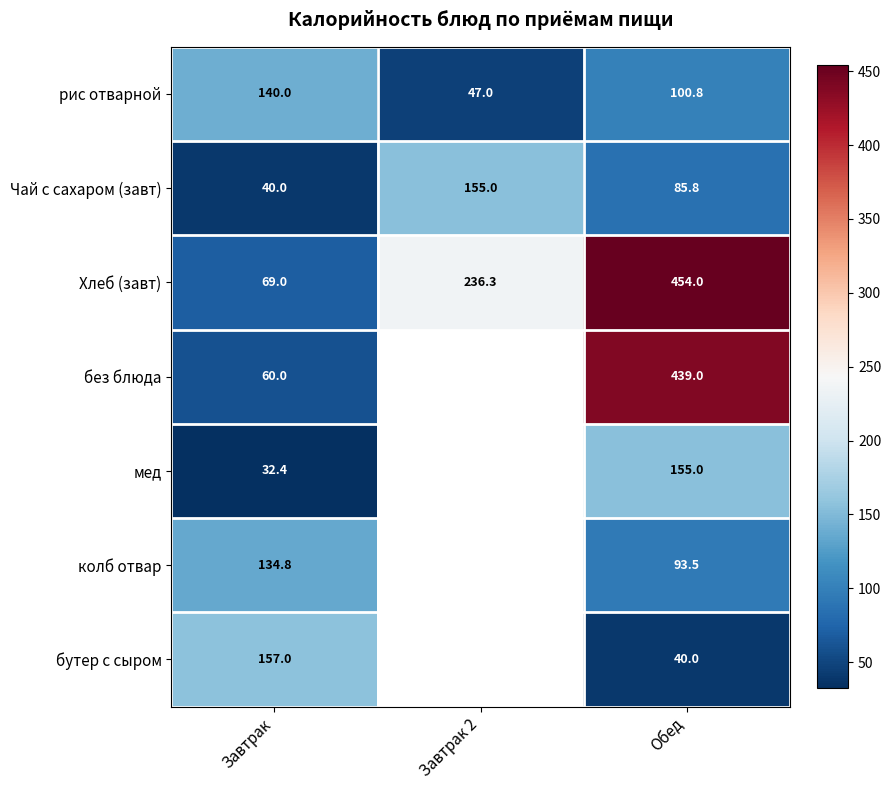

What is the difference between the highest and lowest values at Завтрак?

124.6